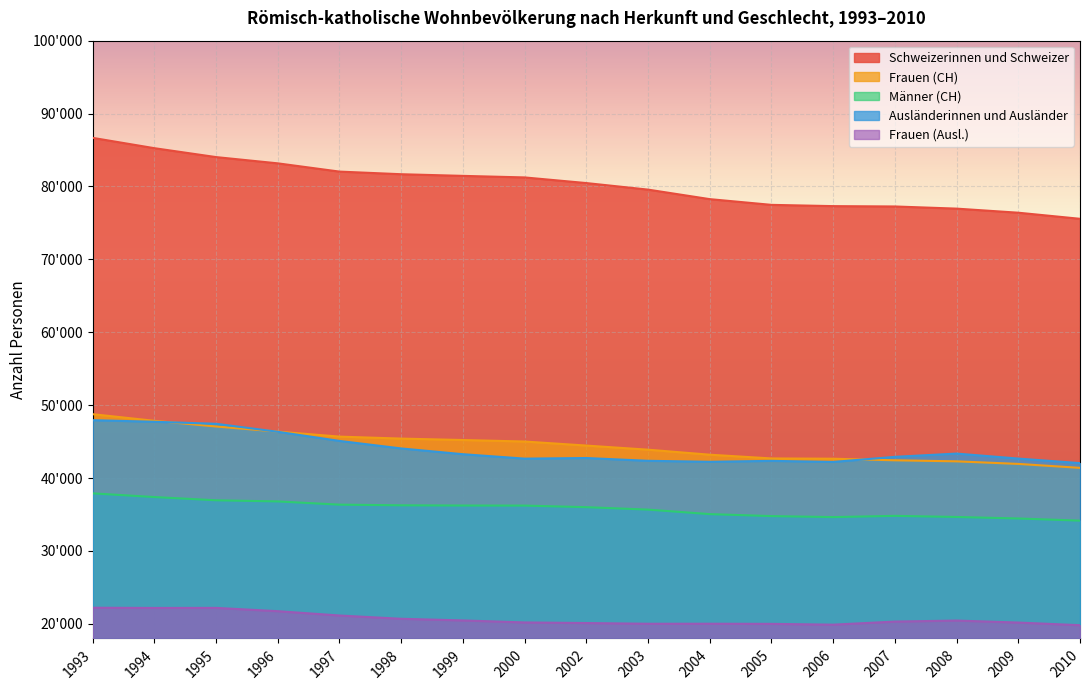

Where is the first local minimum for Männer (CH)?

2006